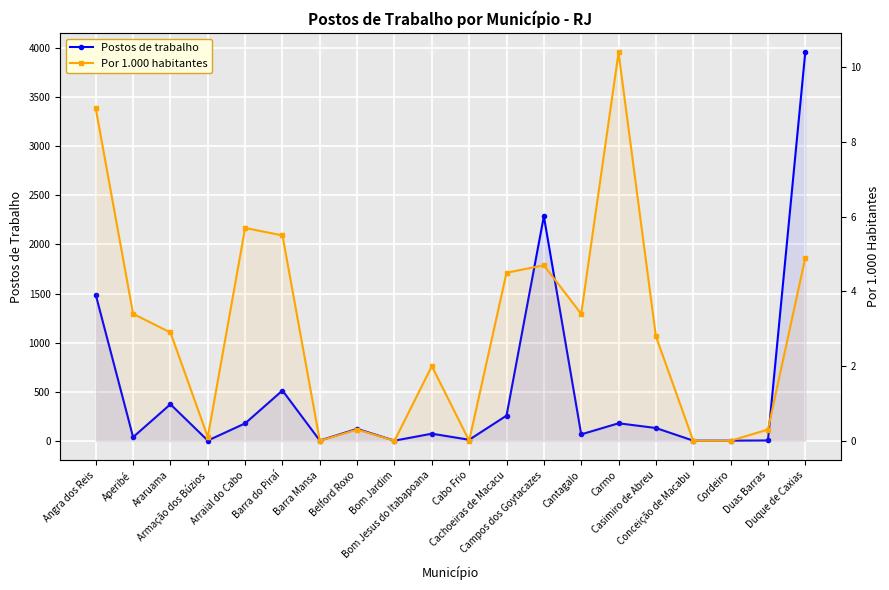

How many values in the Postos de trabalho series are below 121?

10